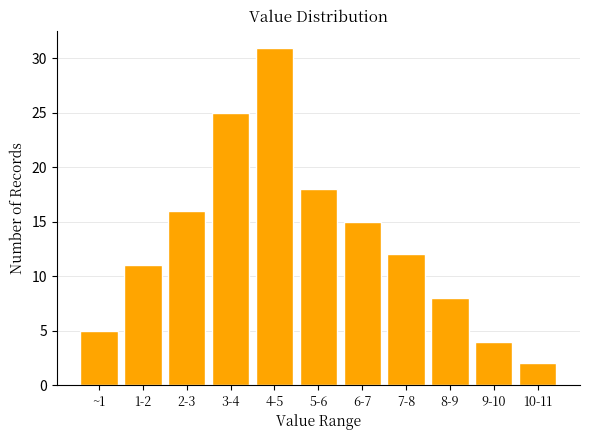

Reading left to right, what are all the values shown in this chart?

~1=5	1-2=11	2-3=16	3-4=25	4-5=31	5-6=18	6-7=15	7-8=12	8-9=8	9-10=4	10-11=2